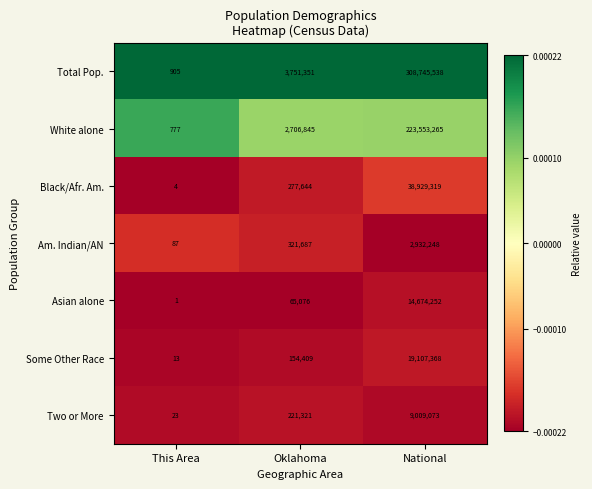

At which category is the sum across all series the highest?

National